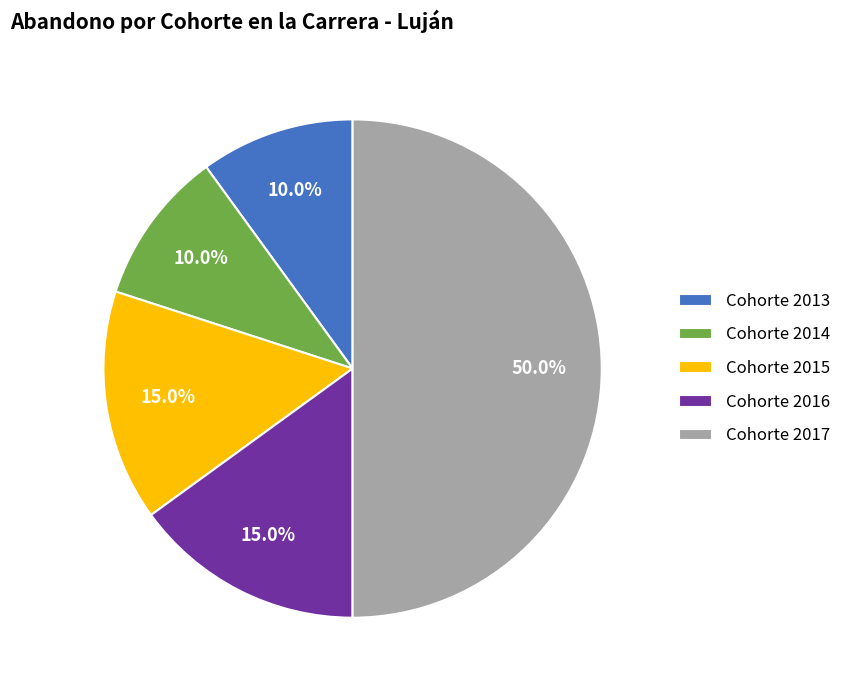

How many slices are in this pie chart?

5